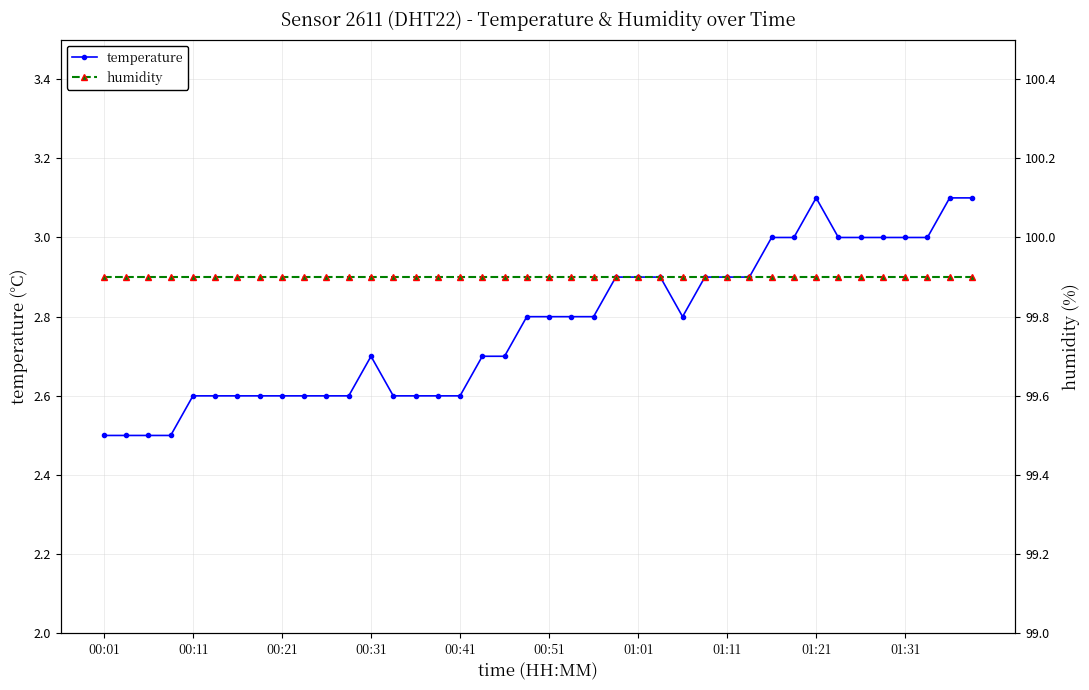

List the series in order of their peak value, lowest first.

temperature, humidity